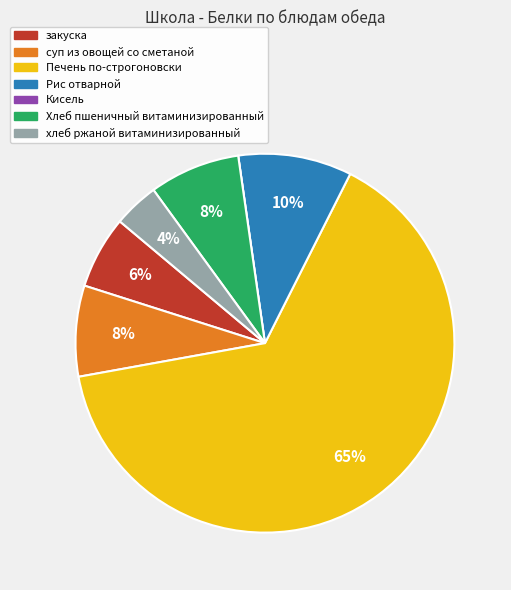

What is the ratio of the value at хлеб ржаной витаминизированный to the value at Рис отварной?

0.4